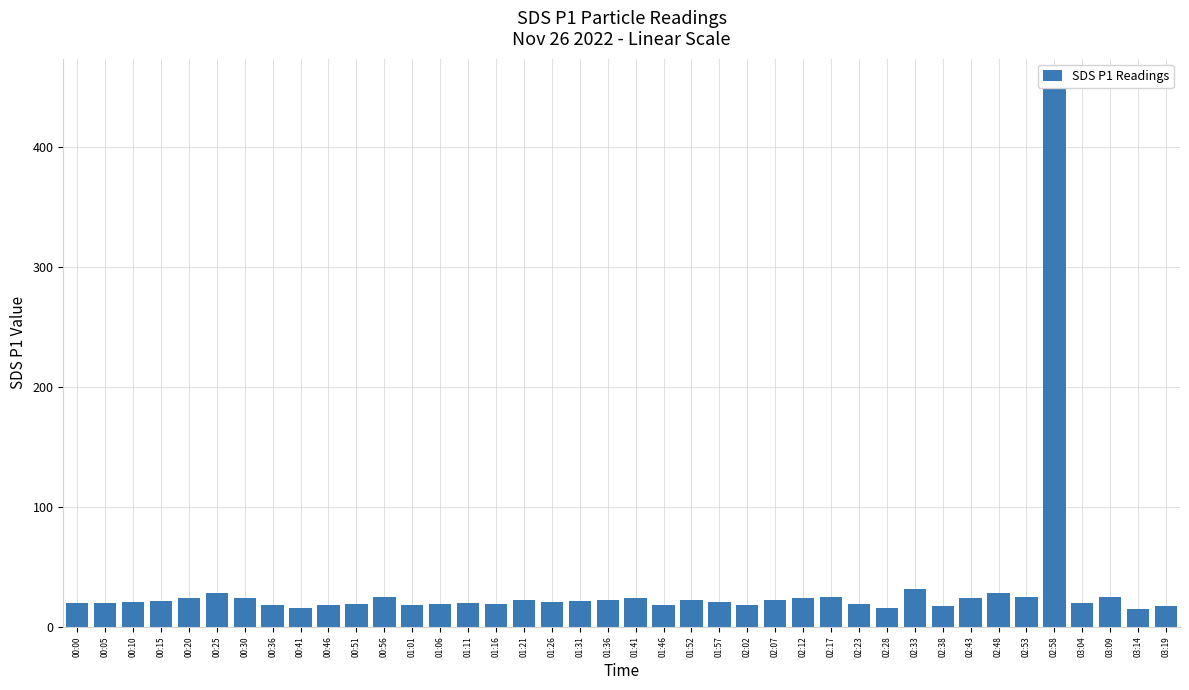

What position from the left is 01:31?

19